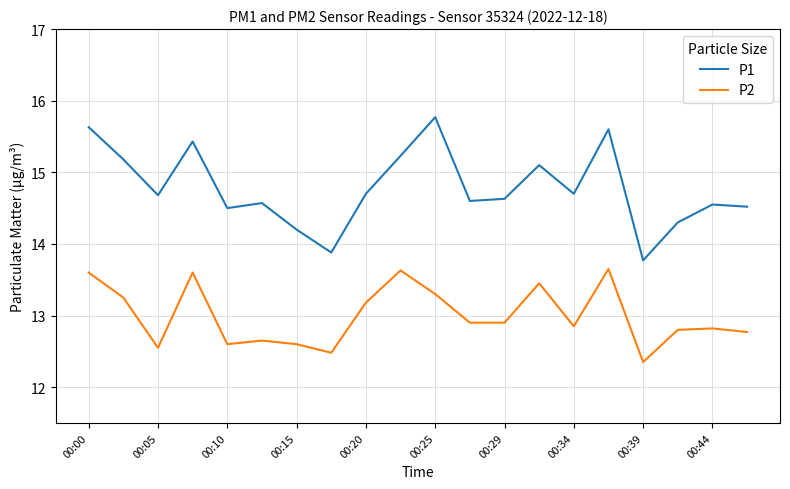

What is the difference between the maximum and minimum values in the P1 series?

2.0